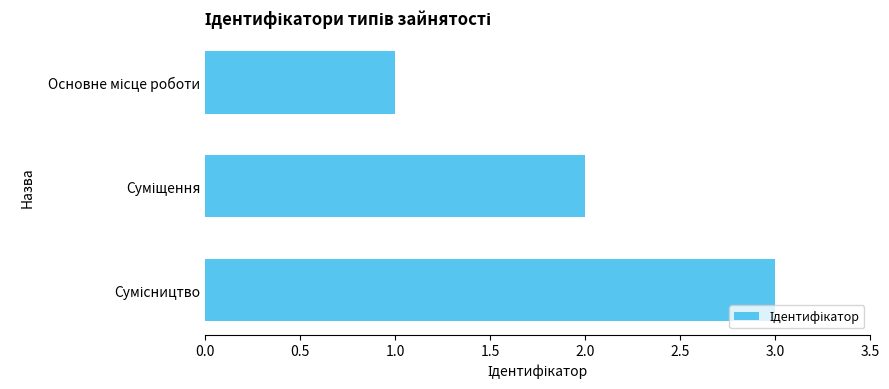

What is the maximum value shown in the chart?

3